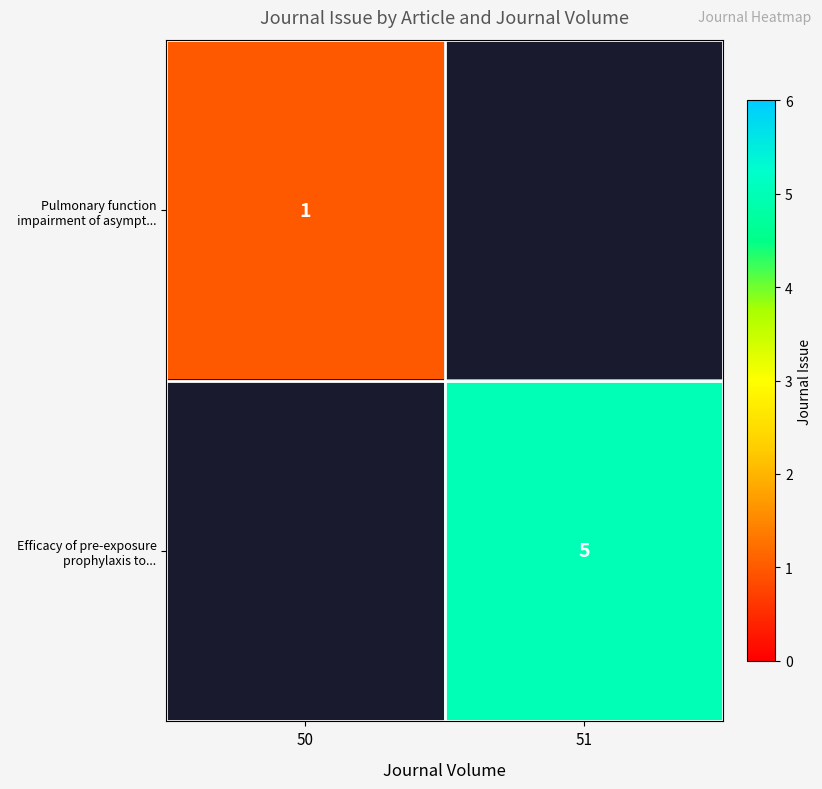

The Efficacy of pre-exposure prophylaxis to... series shows 1 at 51. True or false?

False